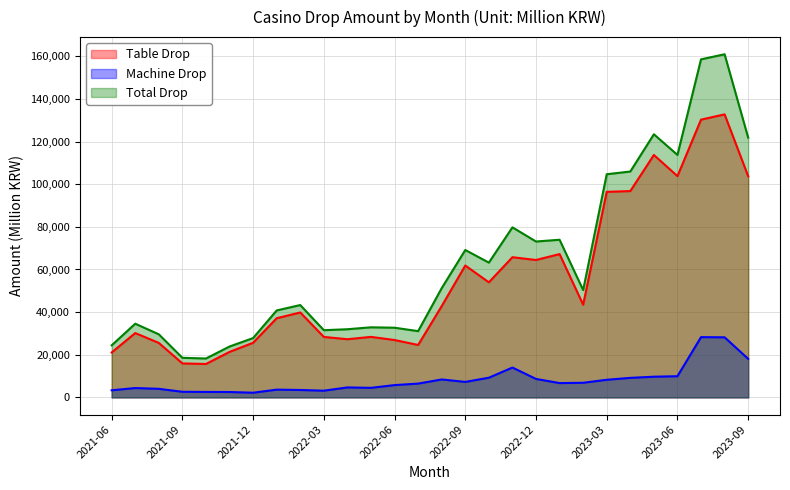

True or false: Machine Drop and Total Drop cross at least once.

False